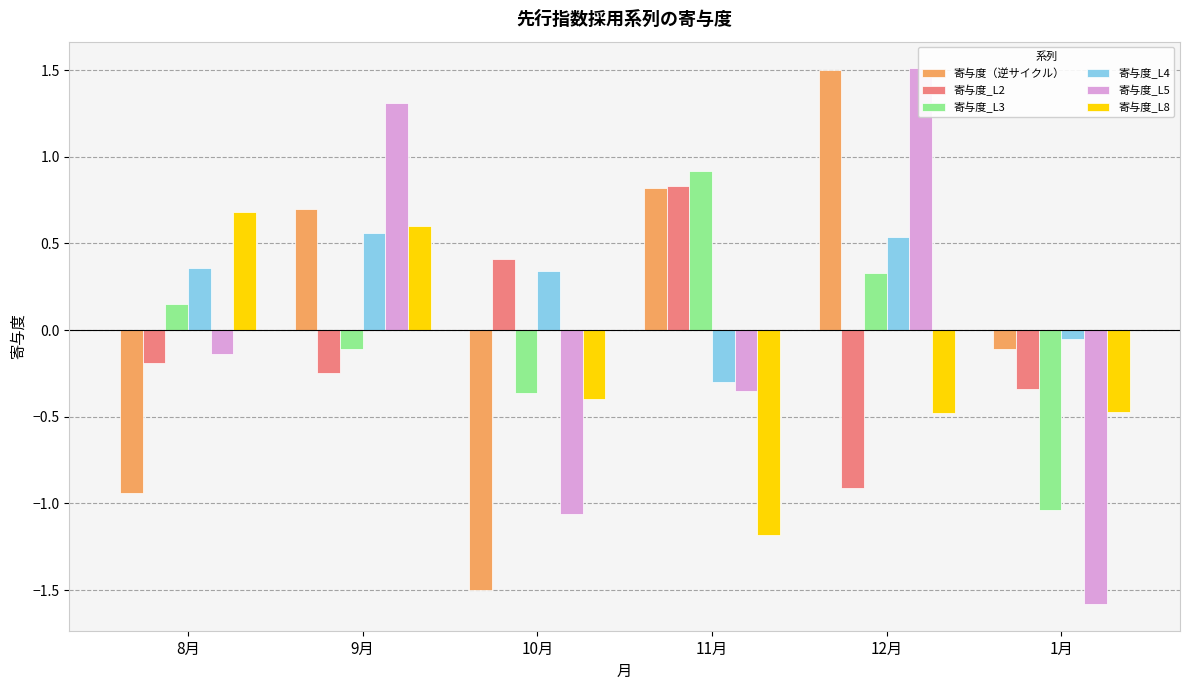

At how many categories does at least one series exceed 0?

5